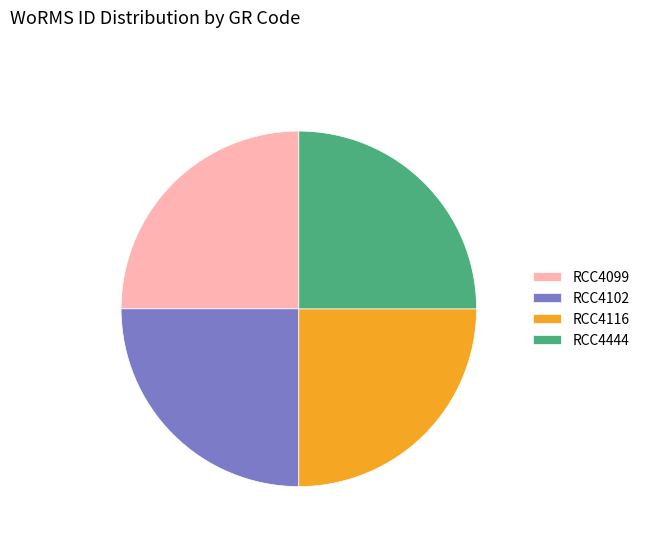

Does any single category account for the majority?

No